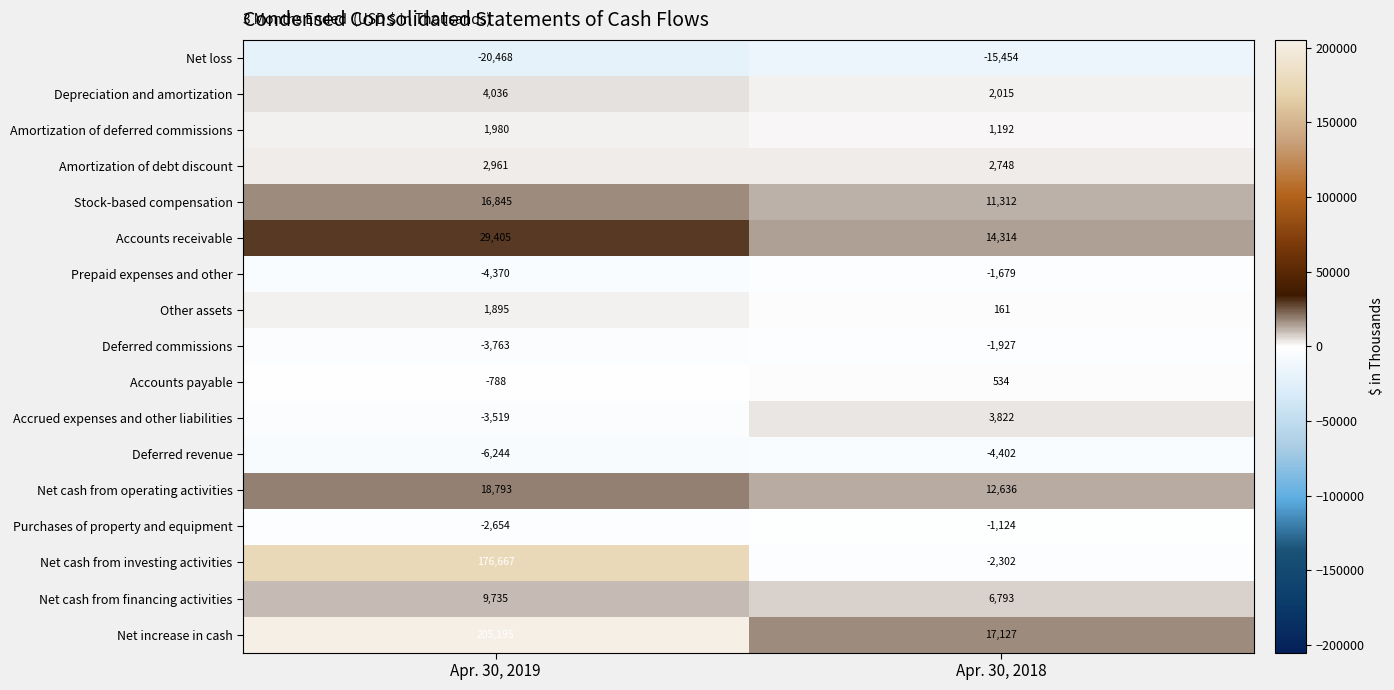

What is the difference between the maximum and minimum values in the Purchases of property and equipment series?

1530